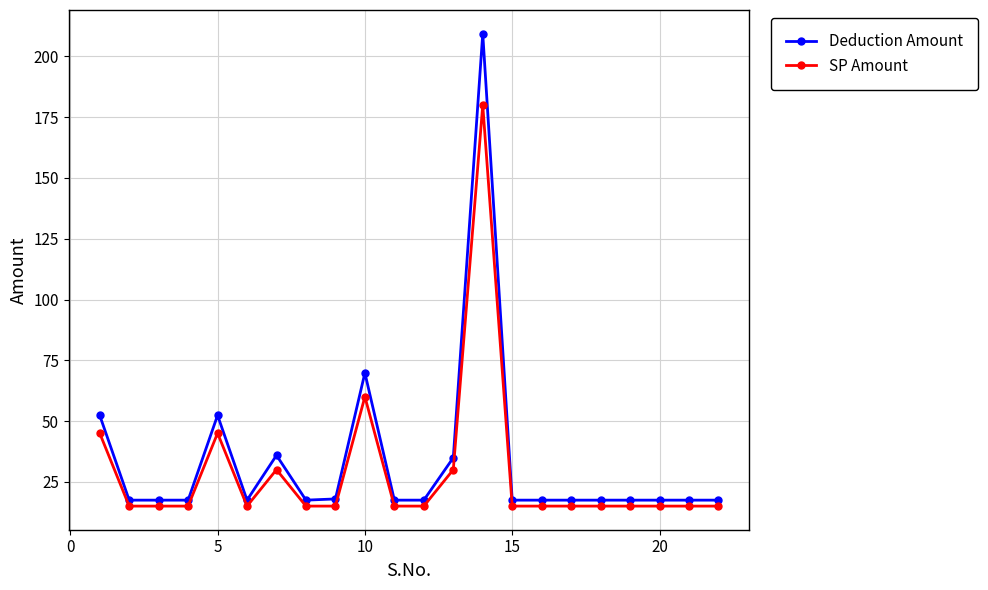

True or false: SP Amount and Deduction Amount intersect in this chart.

False